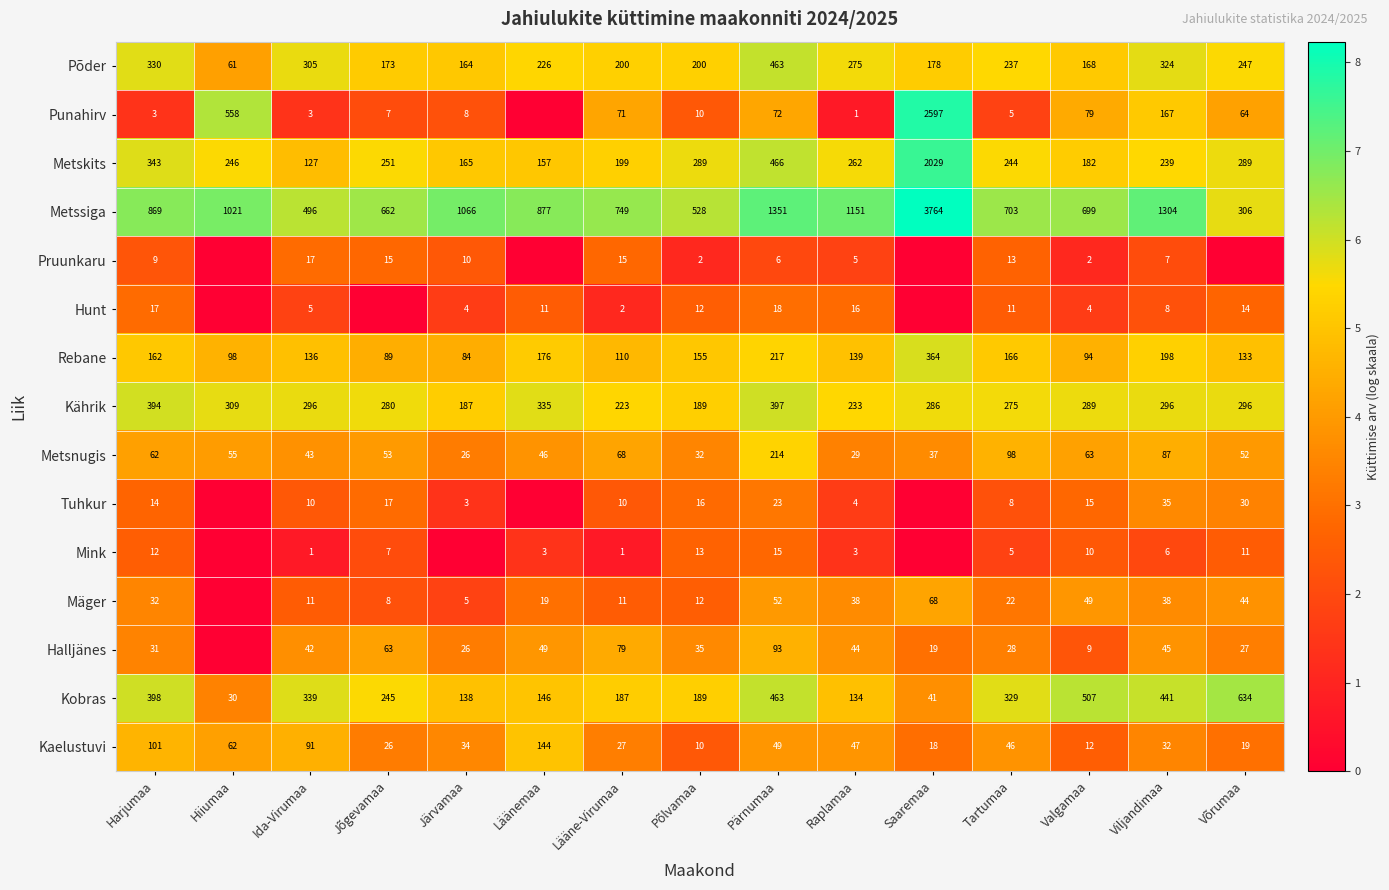

What is the difference between the maximum and second lowest values in the Rebane series?

275